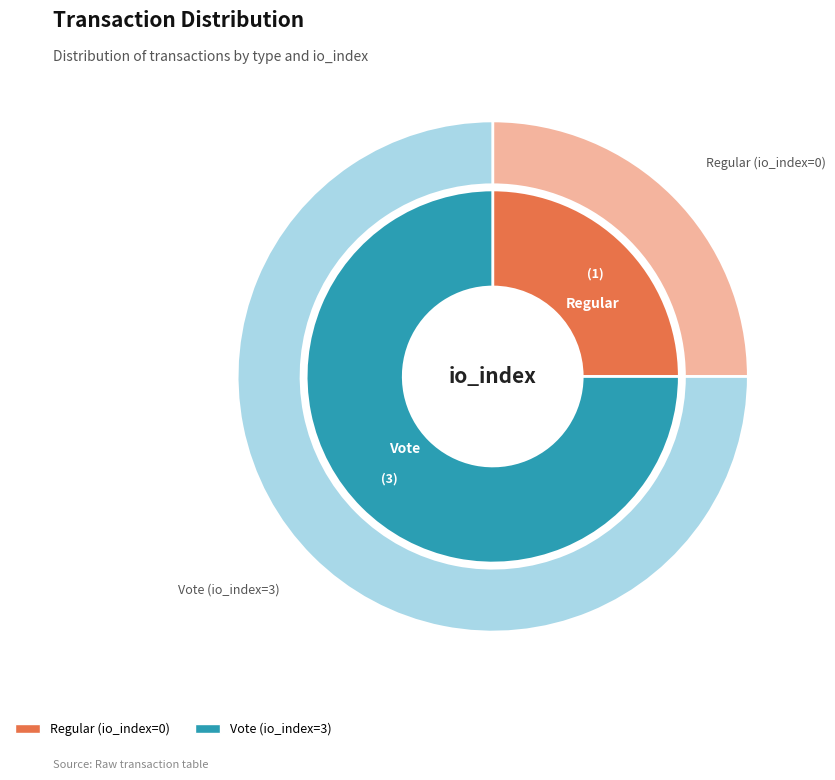

Which series has the widest spread of values?

inner